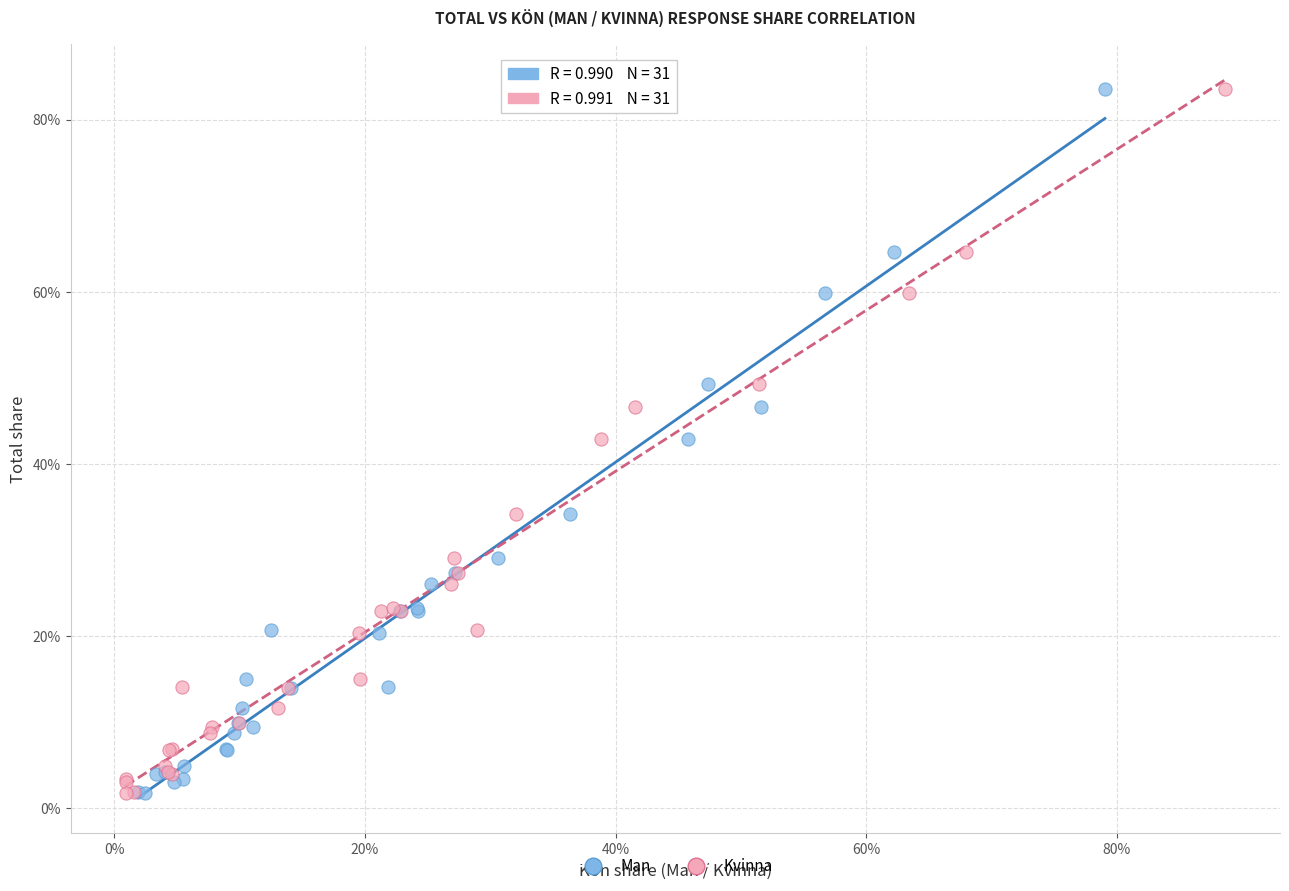

What are all the series names shown in the legend?

Man, Kvinna